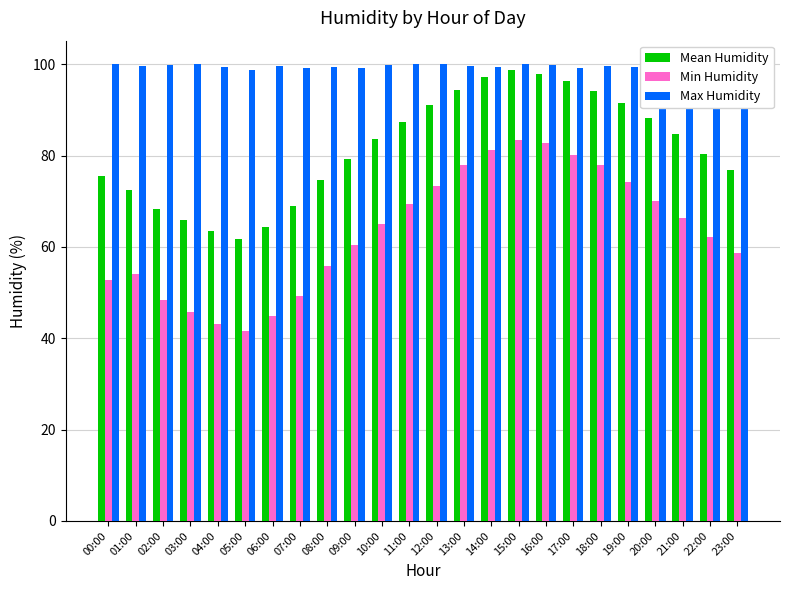

Is it true that Mean Humidity equals 95.1 at 07:00?

False